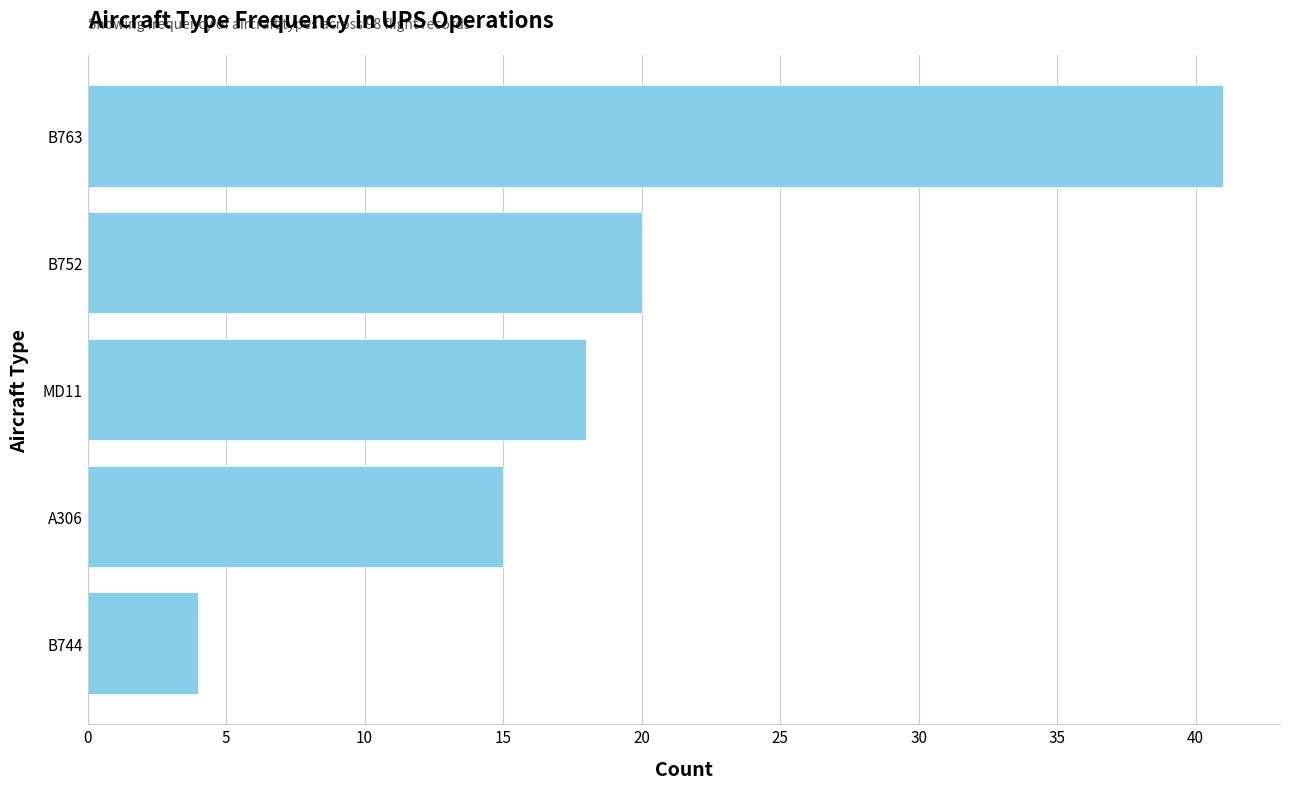

How many data points does each series have?

5